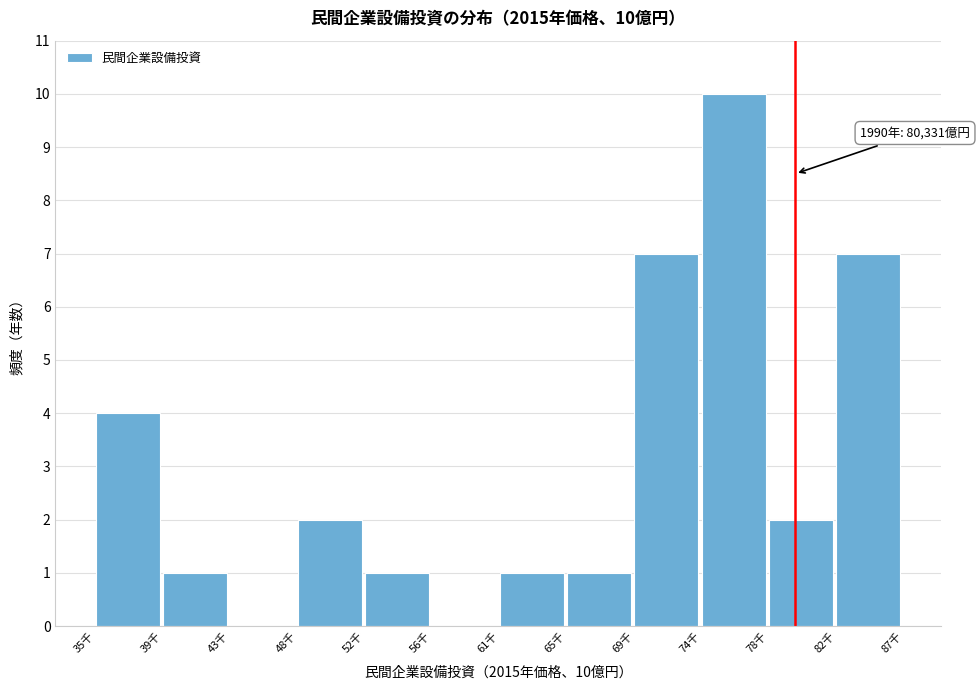

Reading left to right, what are all the values shown in this chart?

35千=4	39千=1	43千=0	48千=2	52千=1	56千=0	61千=1	65千=1	69千=7	74千=10	78千=2	82千=7